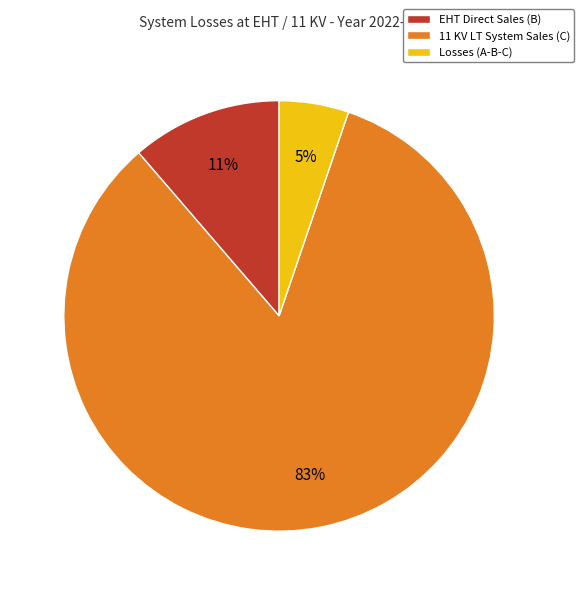

Is there any slice that represents more than half of the pie?

Yes